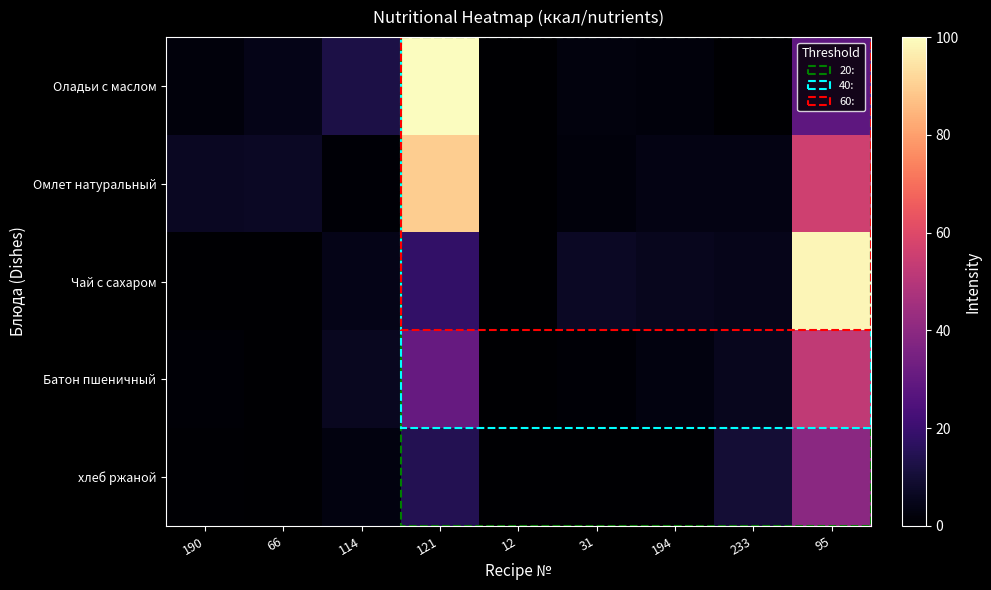

Reading right to left, transcribe all the data shown in this chart.

Оладьи с маслом: 95=28.8	233=0.1	194=2.1	31=2.4	12=0.0	121=100.0	114=12.7	66=4.5	190=2.2
Омлет натуральный: 95=56.2	233=3.6	194=3.6	31=2.3	12=0.0	121=89.7	114=1.1	66=6.7	190=6.4
Чай с сахаром: 95=98.1	233=4.8	194=5.8	31=6.7	12=0.0	121=18.2	114=4.5	66=0.0	190=0.1
Батон пшеничный: 95=52.5	233=5.7	194=2.8	31=1.0	12=0.1	121=30.8	114=6.0	66=0.3	190=0.9
хлеб ржаной: 95=39.8	233=9.9	194=0.0	31=0.0	12=0.1	121=14.8	114=3.0	66=0.1	190=0.5